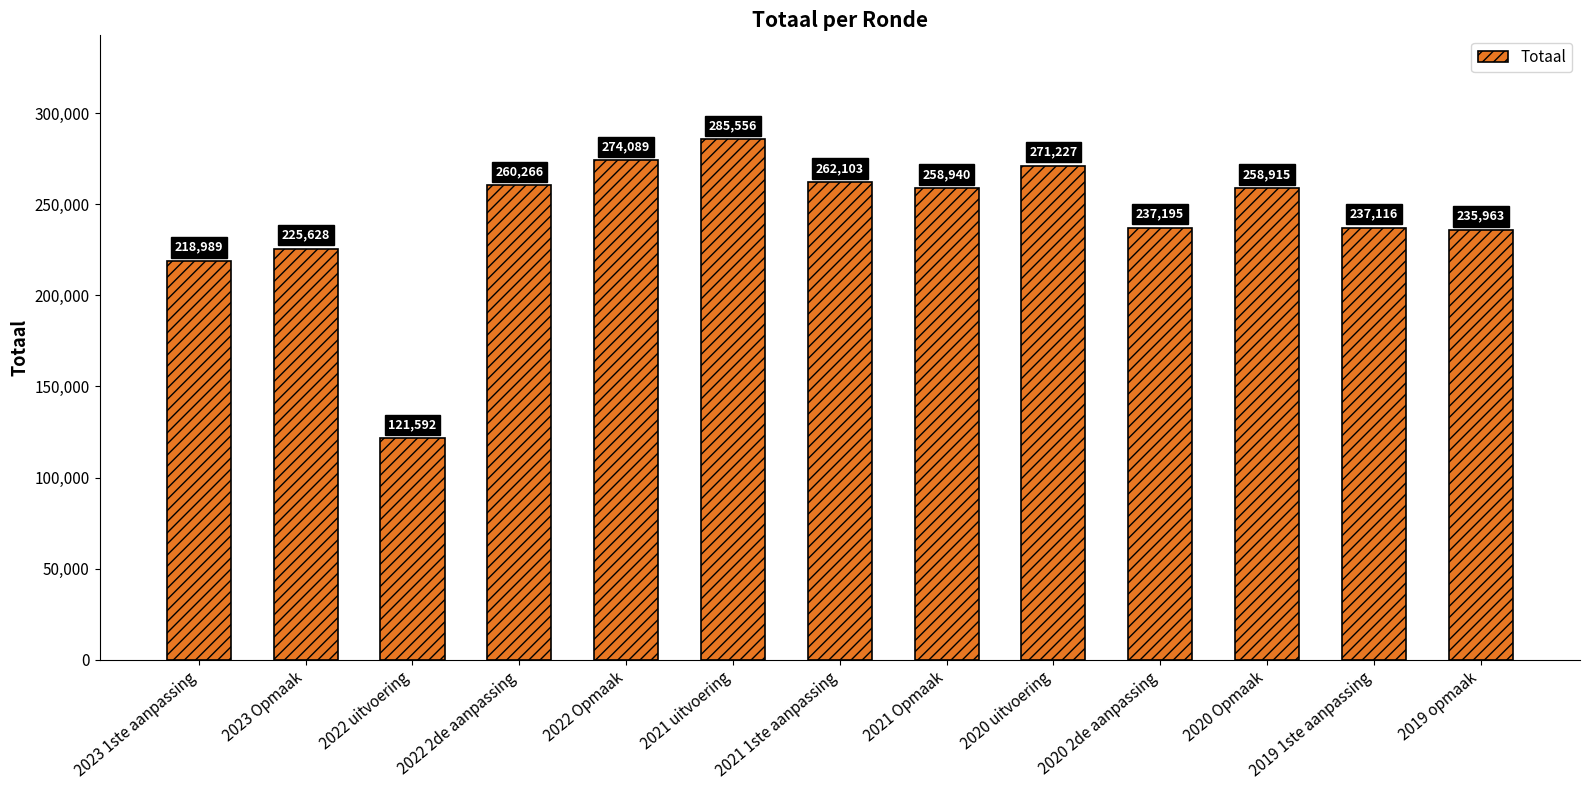

The chart shows a value of 75650 at 2020 Opmaak. True or false?

False